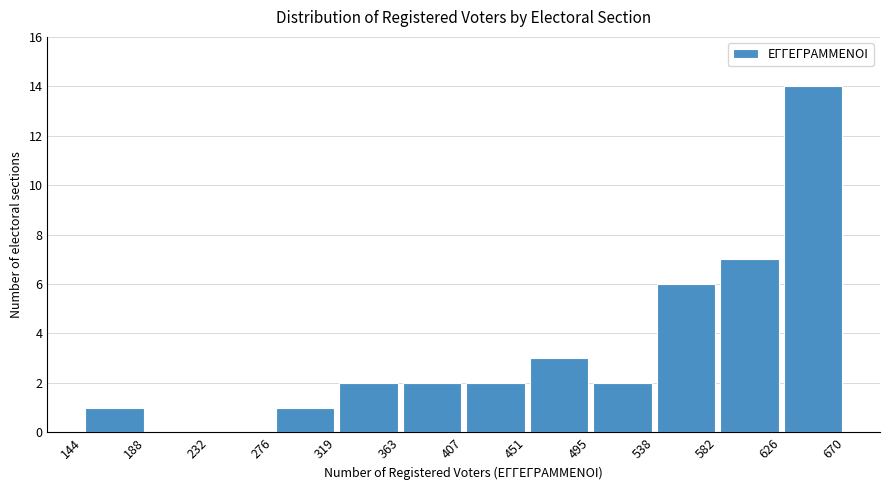

Which range on the x-axis has the tallest bar?

626 to 670